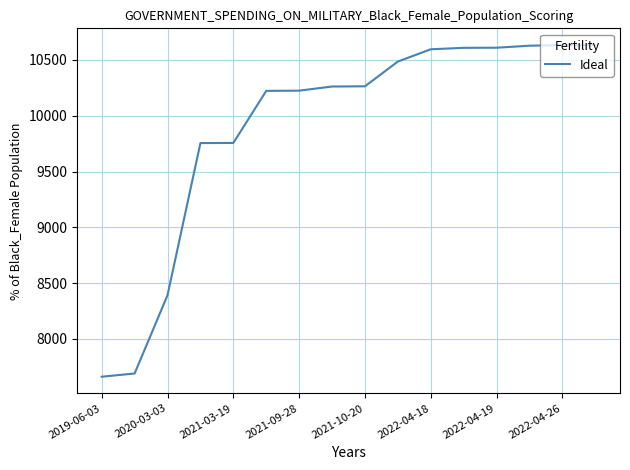

What is the maximum value shown in the chart?

10635